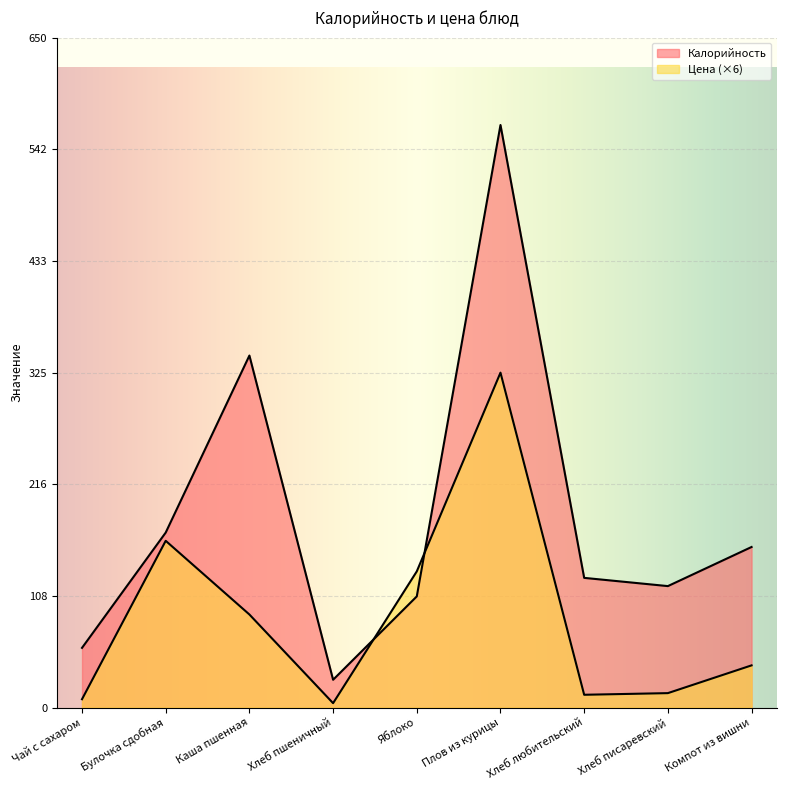

How many interior local peaks does the Калорийность series have?

2